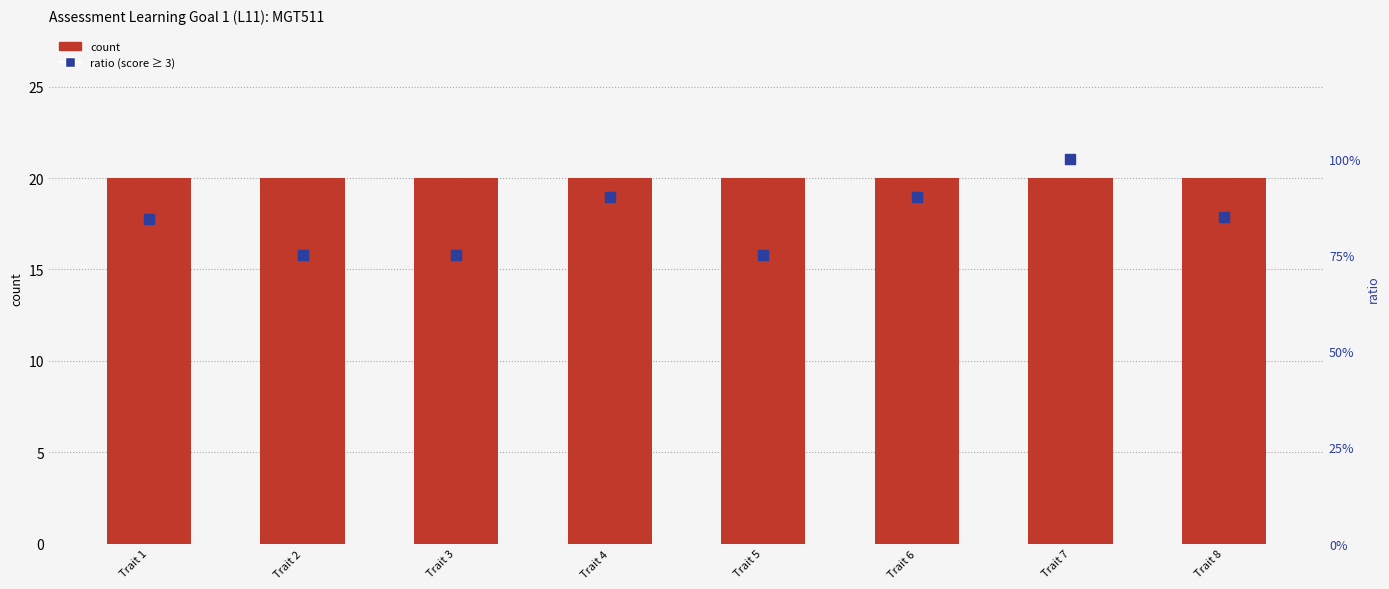

Which series reaches the maximum Y coordinate?

percentile rank within the sample